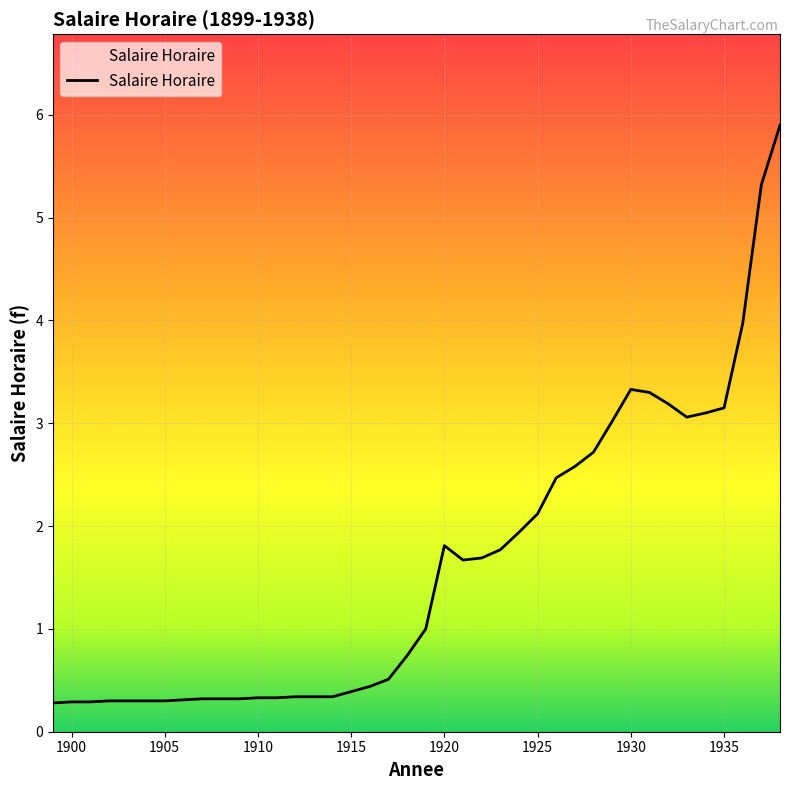

What is the smallest value displayed?

0.3